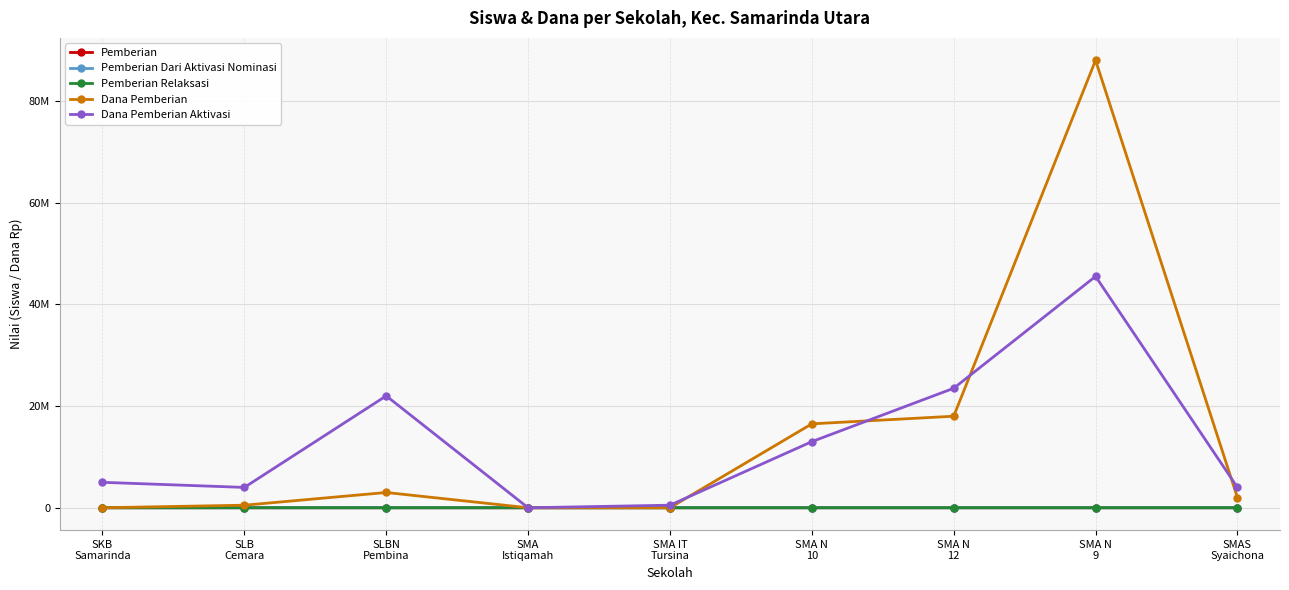

Where is the first local minimum for Dana Pemberian Aktivasi?

SLB
Cemara